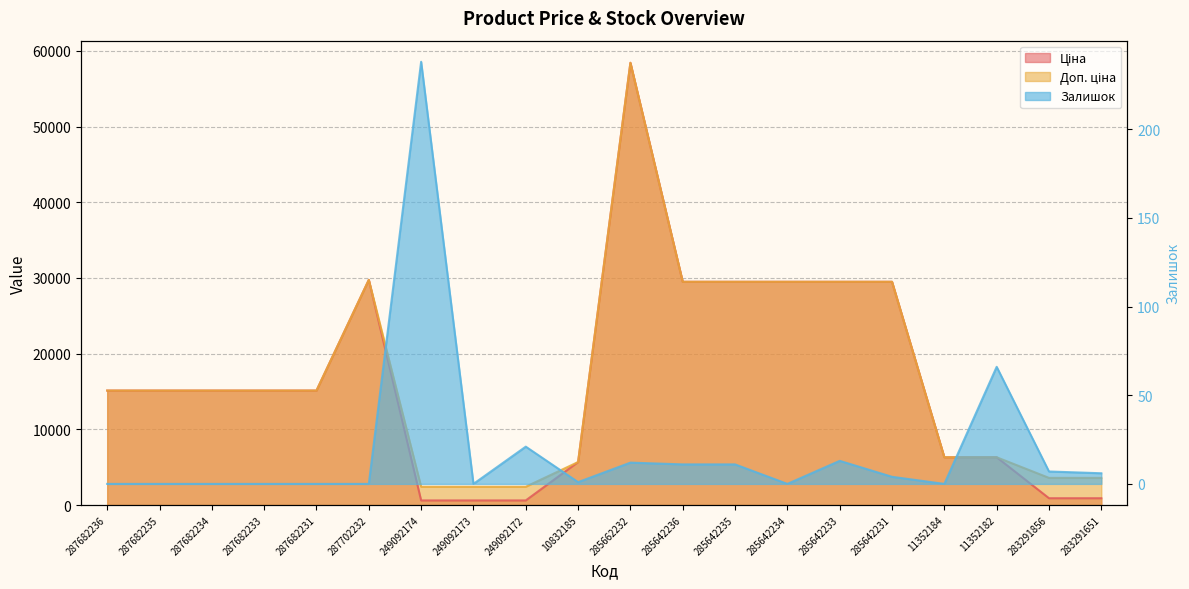

True or false: Доп. ціна and Ціна intersect in this chart.

False